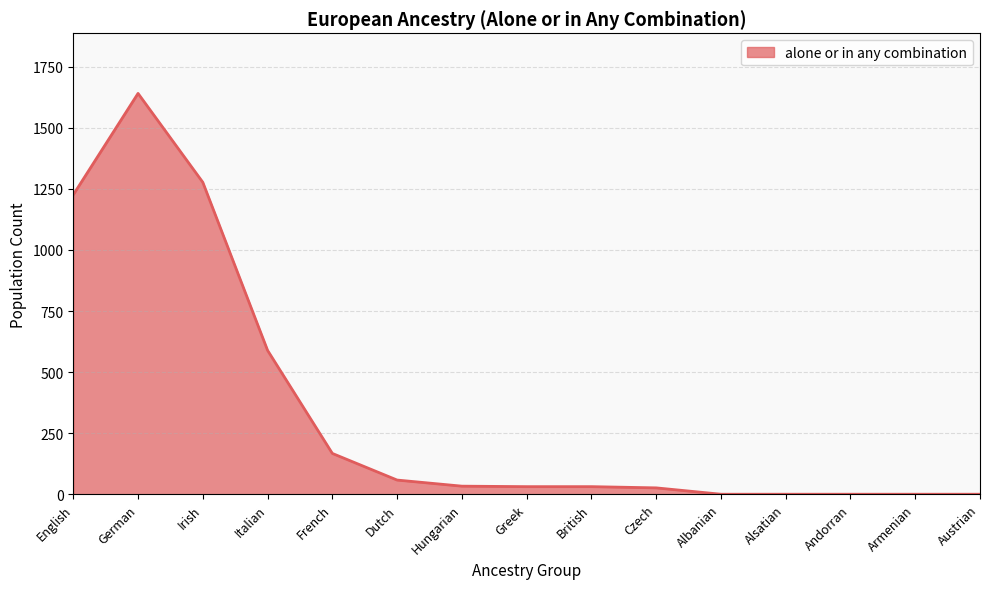

Which has a higher value, Alsatian or Irish?

Irish